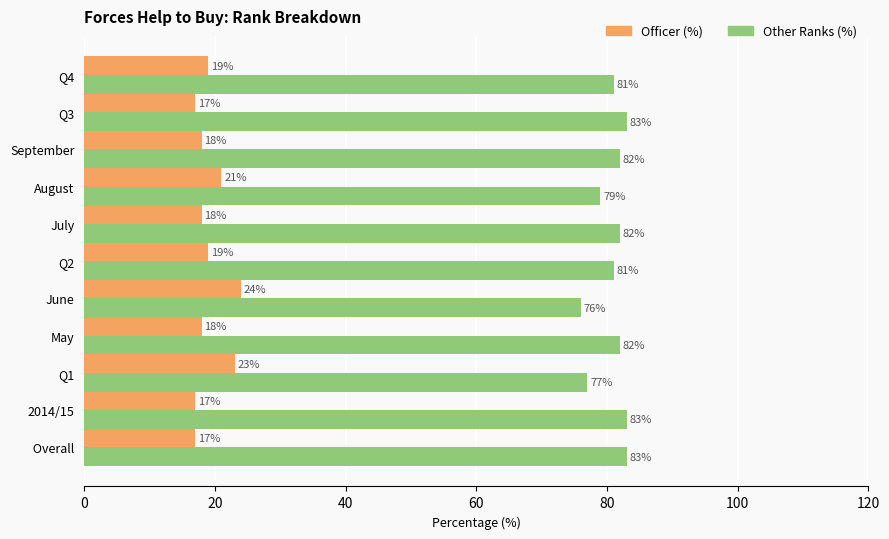

At how many categories does at least one series exceed 25?

11